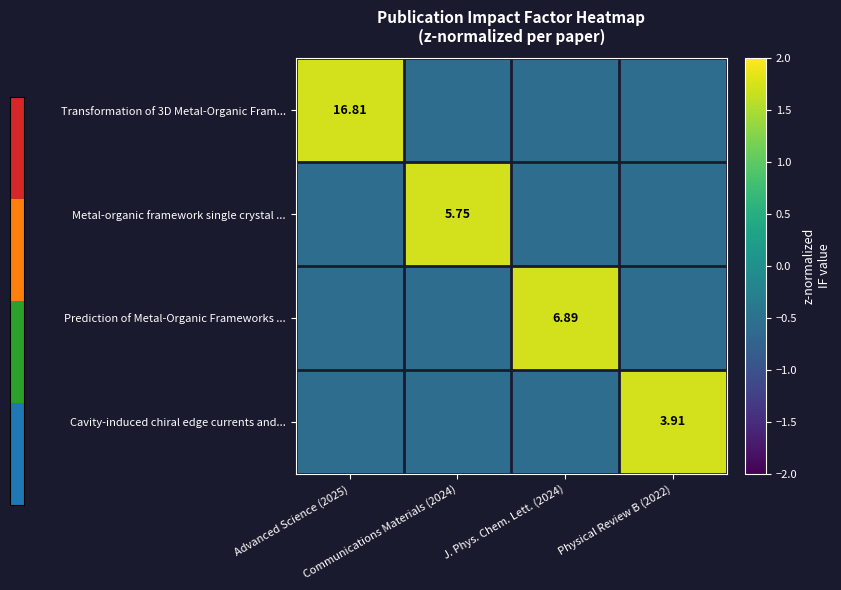

What is the sum of the Metal-organic framework single crystal ... values at J. Phys. Chem. Lett. (2024) and Advanced Science (2025)?

-1.2